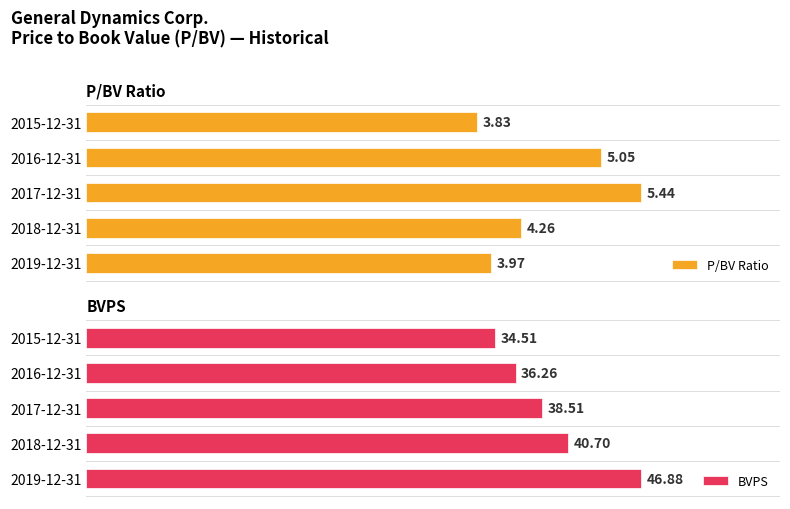

Rank the categories by P/BV Ratio value from highest to lowest.

2017-12-31, 2016-12-31, 2018-12-31, 2019-12-31, 2015-12-31